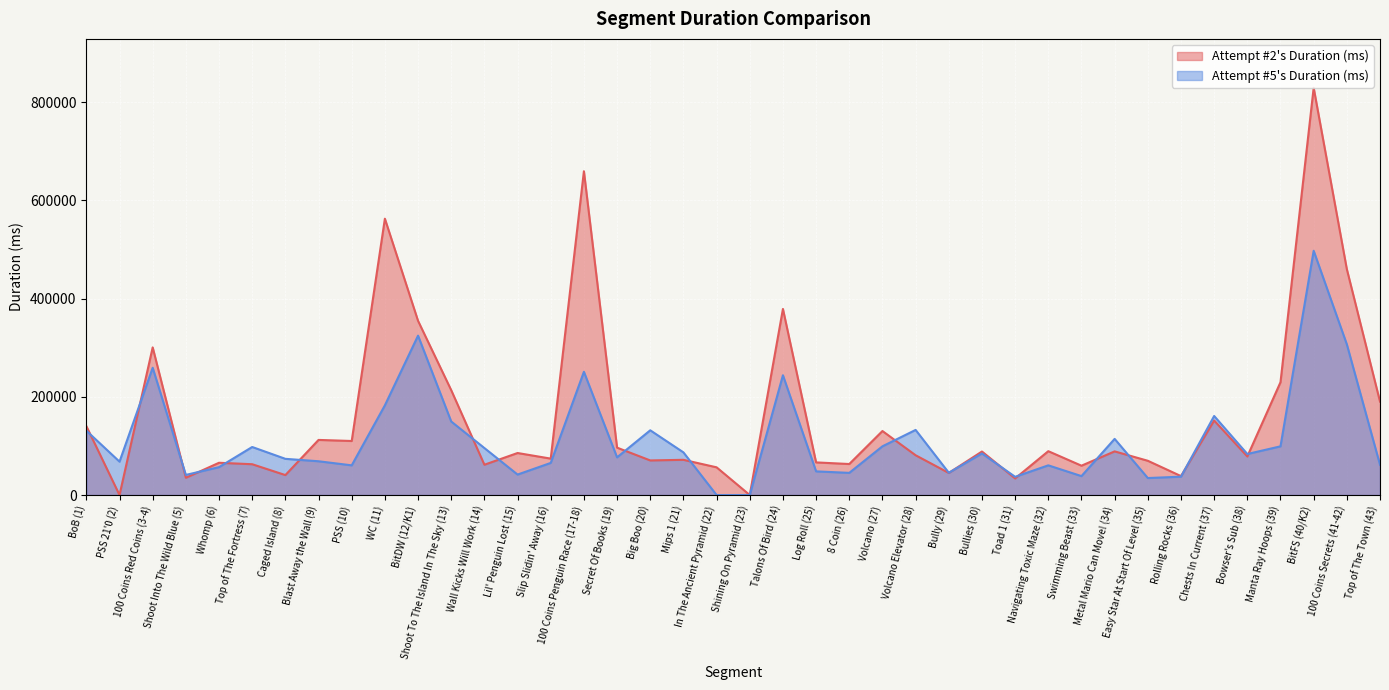

Between BitDW (12/K1) and Navigating Toxic Maze (32), which is larger?

BitDW (12/K1)